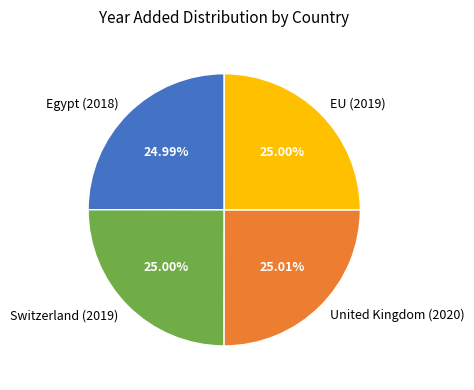

Is Switzerland (2019) the majority of the pie?

No